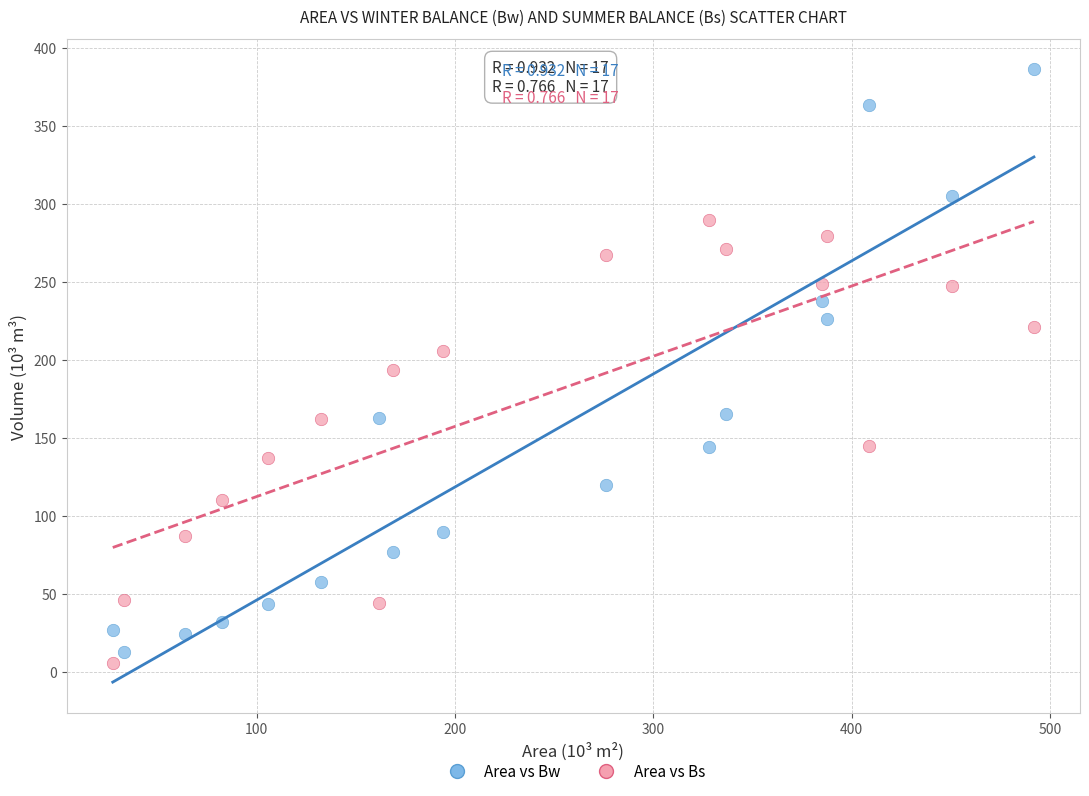

Across all data points, what is the range of Y values (max minus min)?

380.3